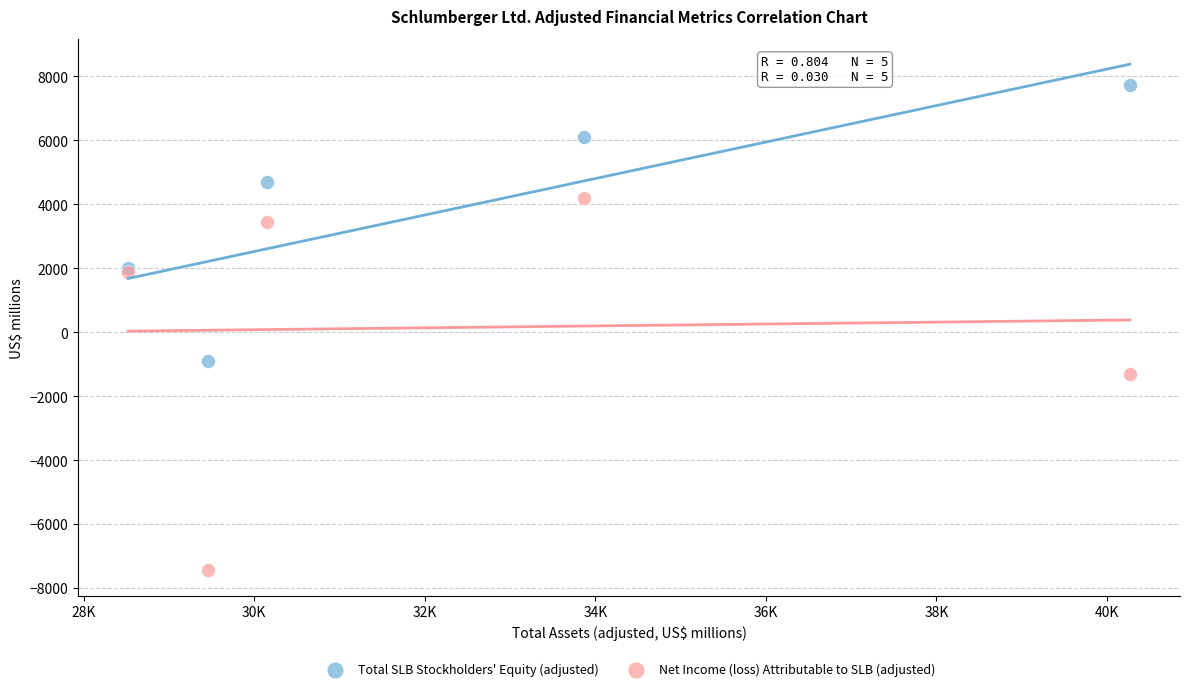

Which series contains the lowest Y value?

Net Income (loss) Attributable to SLB (adjusted)